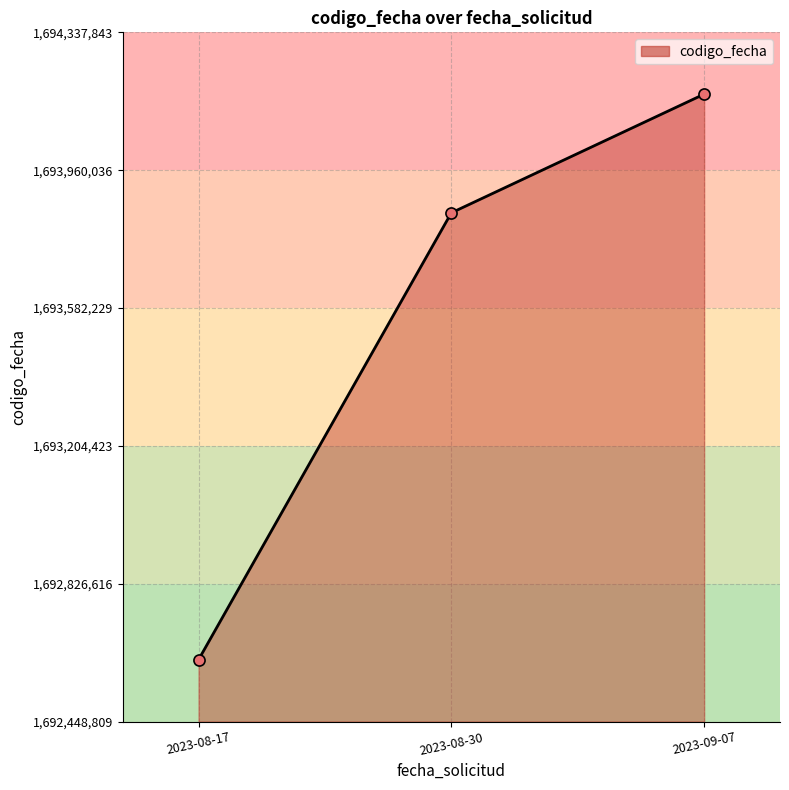

Which category has the highest value across all series?

2023-09-07